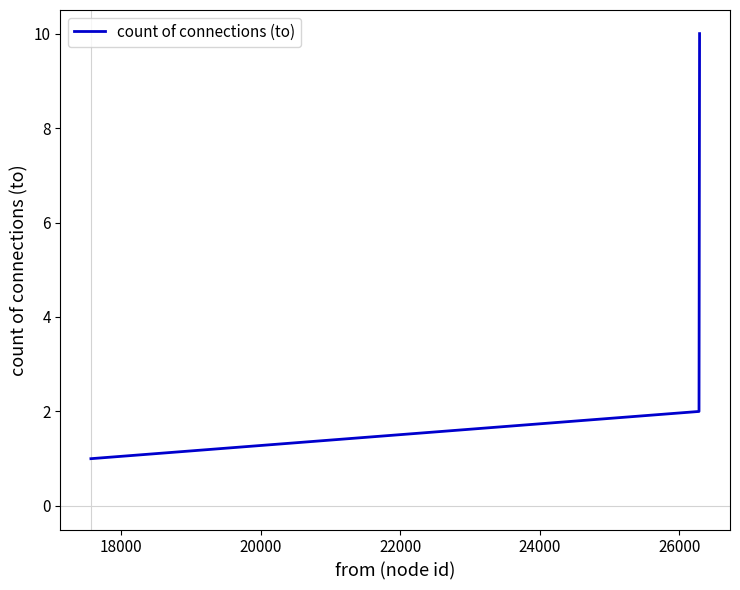

What is the difference between the maximum and minimum values?

9